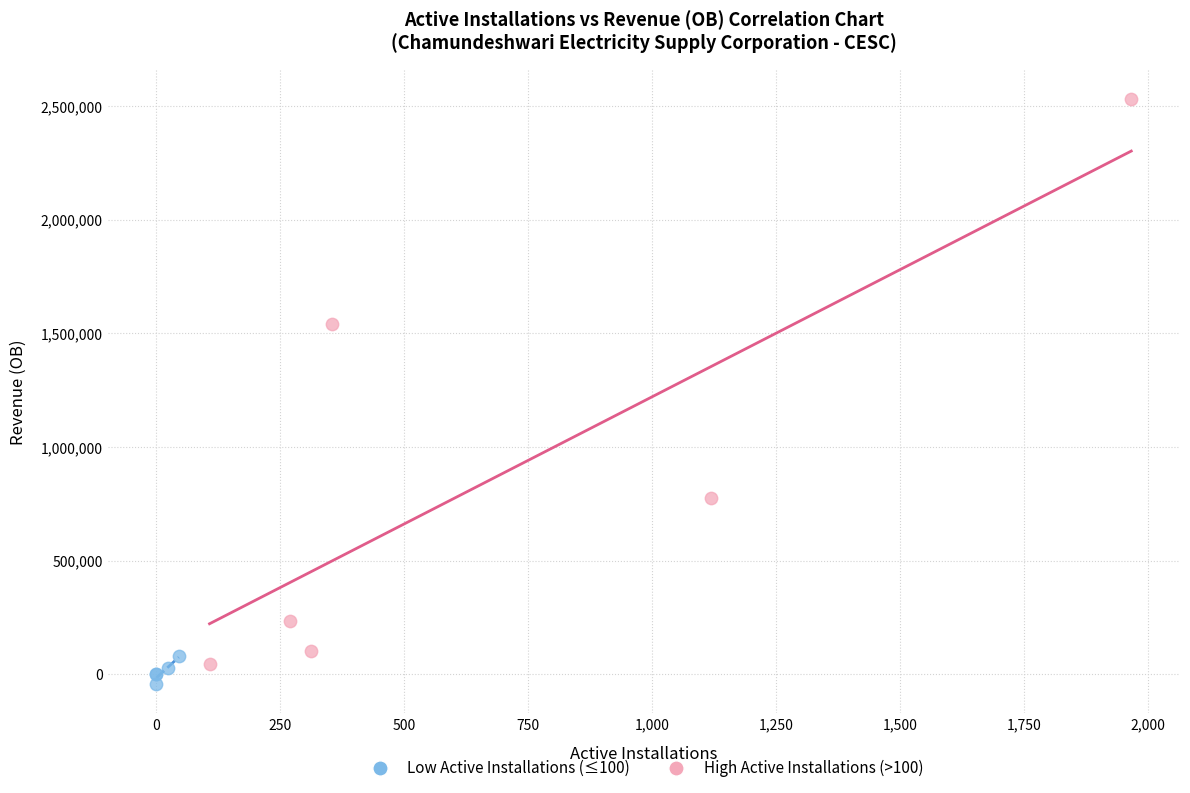

Which series contains the highest Y value?

High Active Installations (>100)